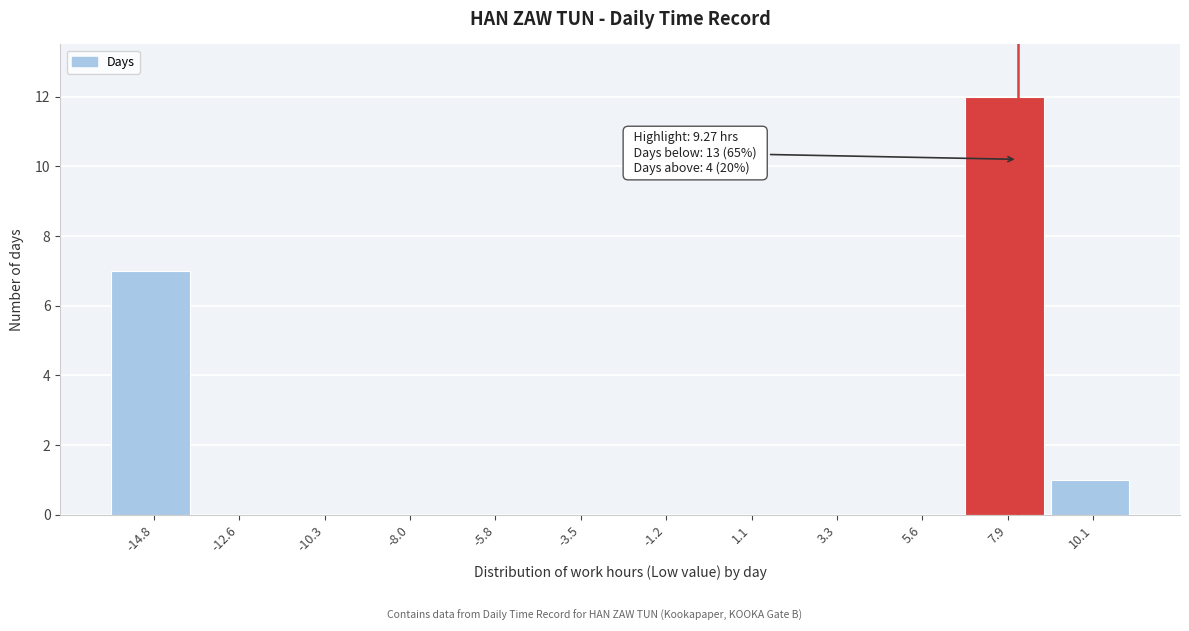

What is the sum of all values?

20